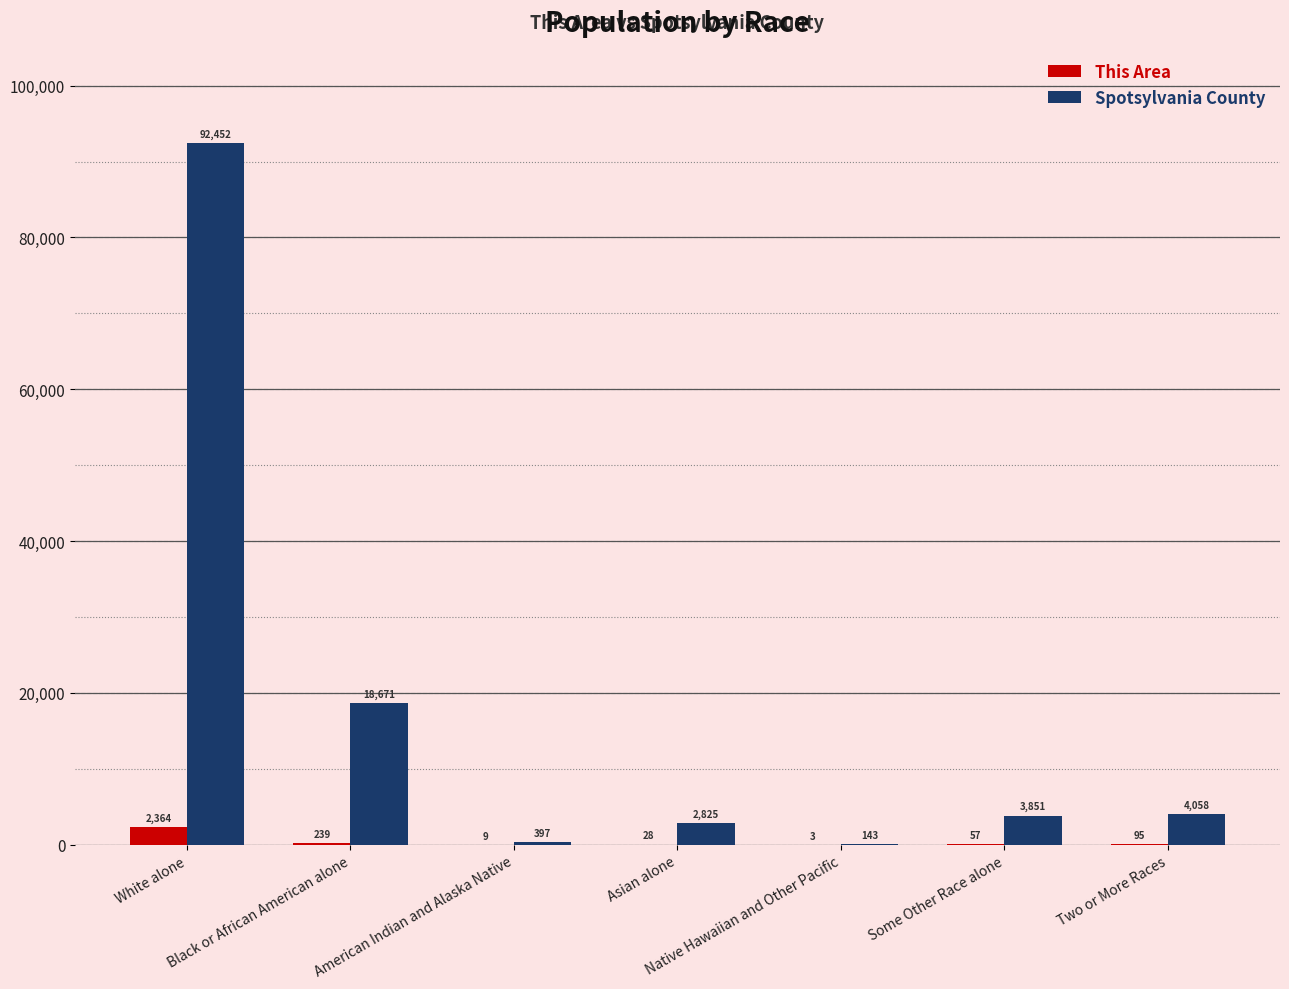

Reading right to left, extract all data points from this chart.

This Area: 95	57	3	28	9	239	2364
Spotsylvania County: 4058	3851	143	2825	397	18671	92452